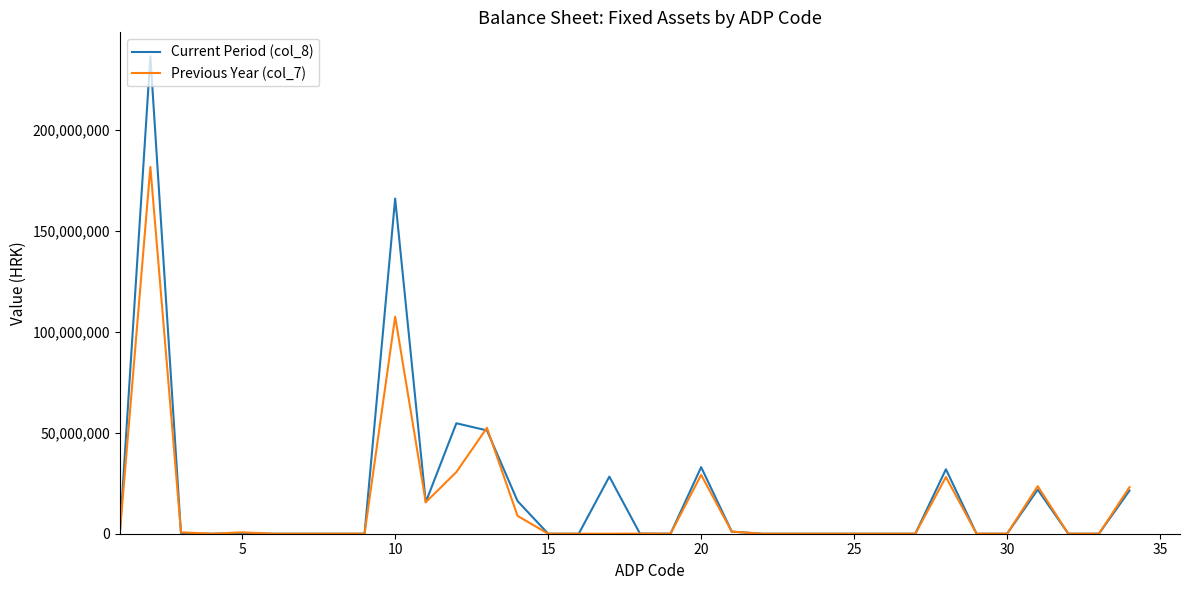

Rank the series by their maximum value, from highest to lowest.

Current Period (col_8), Previous Year (col_7)